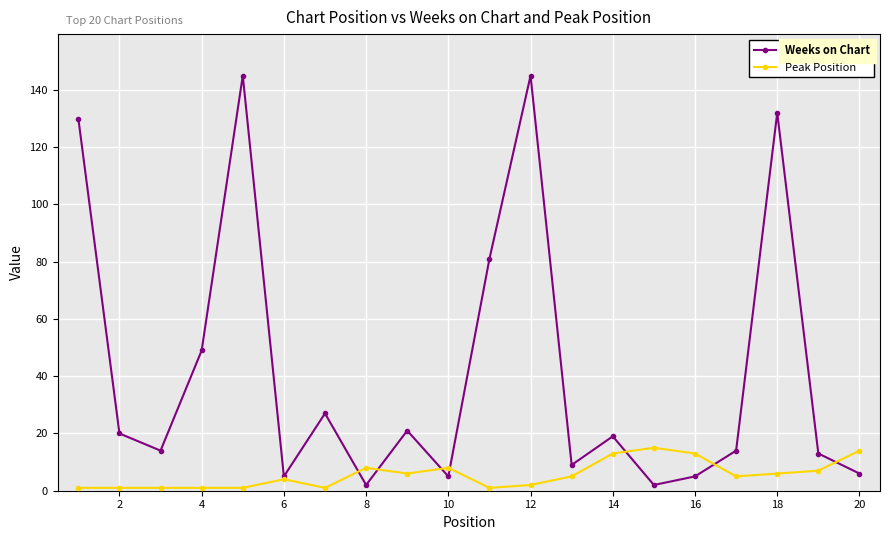

What is the value of the Peak Position point at the 19th from the left?

7